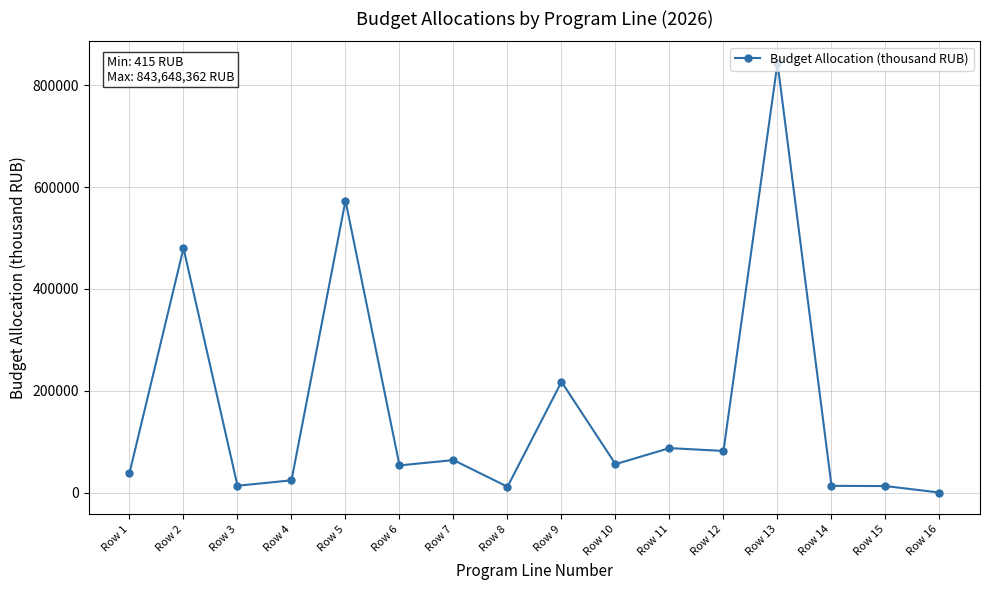

What is the ratio of the value at Row 12 to the value at Row 4?

3.4